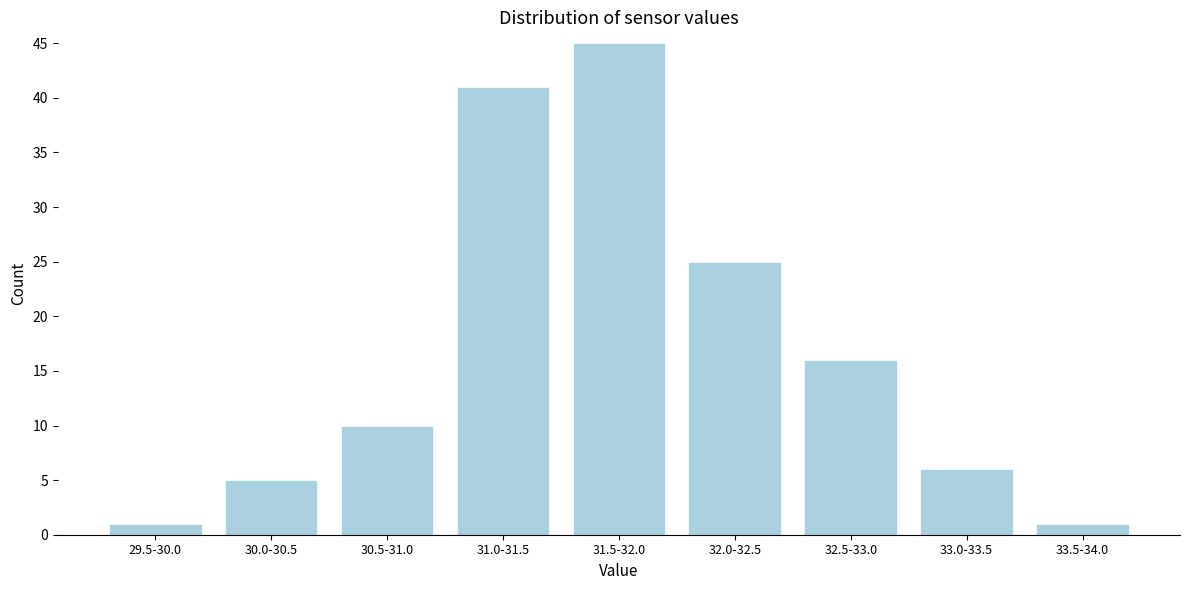

Reading left to right, what are all the values shown in this chart?

29.5-30.0=1	30.0-30.5=5	30.5-31.0=10	31.0-31.5=41	31.5-32.0=45	32.0-32.5=25	32.5-33.0=16	33.0-33.5=6	33.5-34.0=1